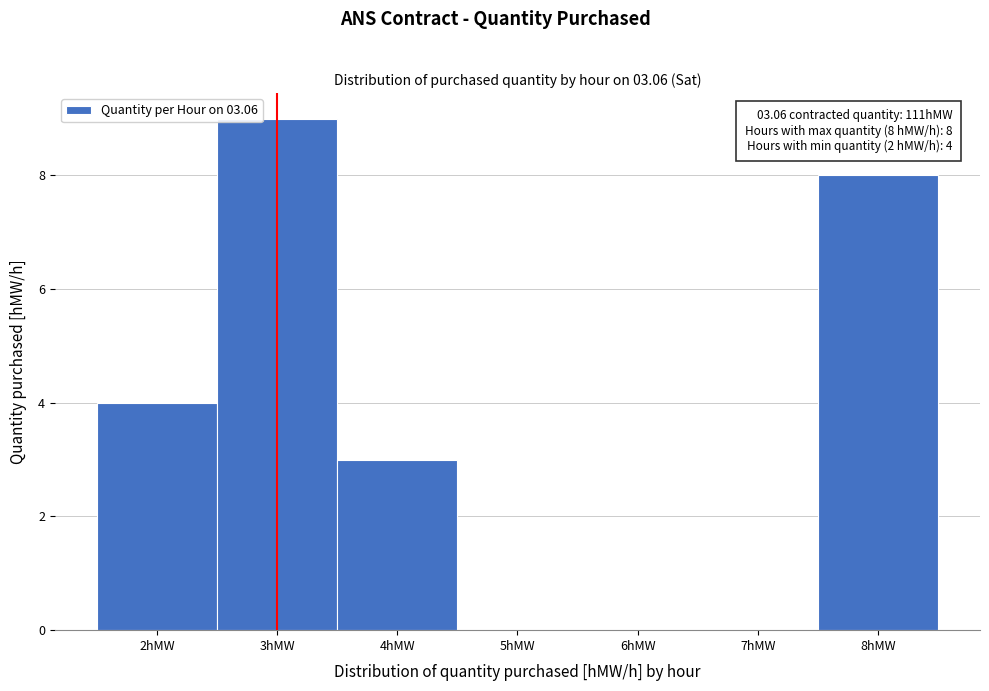

Which range on the x-axis has the tallest bar?

2.5 to 3.5